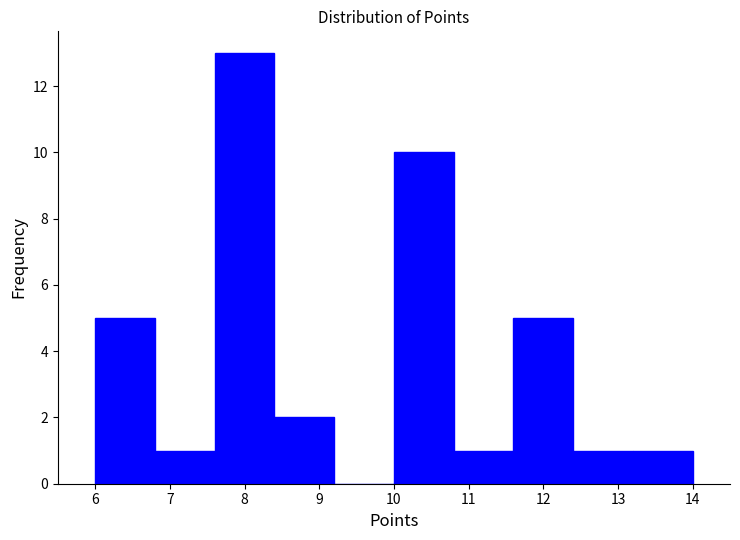

Reading left to right, transcribe this chart: for each bar, give the range it covers on the x-axis and its height. The values are not printed on the chart, so give them approximately, as read against the axis.

6.0 to 6.8: 5
6.8 to 7.6: 1
7.6 to 8.4: 13
8.4 to 9.2: 2
9.2 to 10.0: 0
10.0 to 10.8: 10
10.8 to 11.6: 1
11.6 to 12.4: 5
12.4 to 13.2: 1
13.2 to 14.0: 1